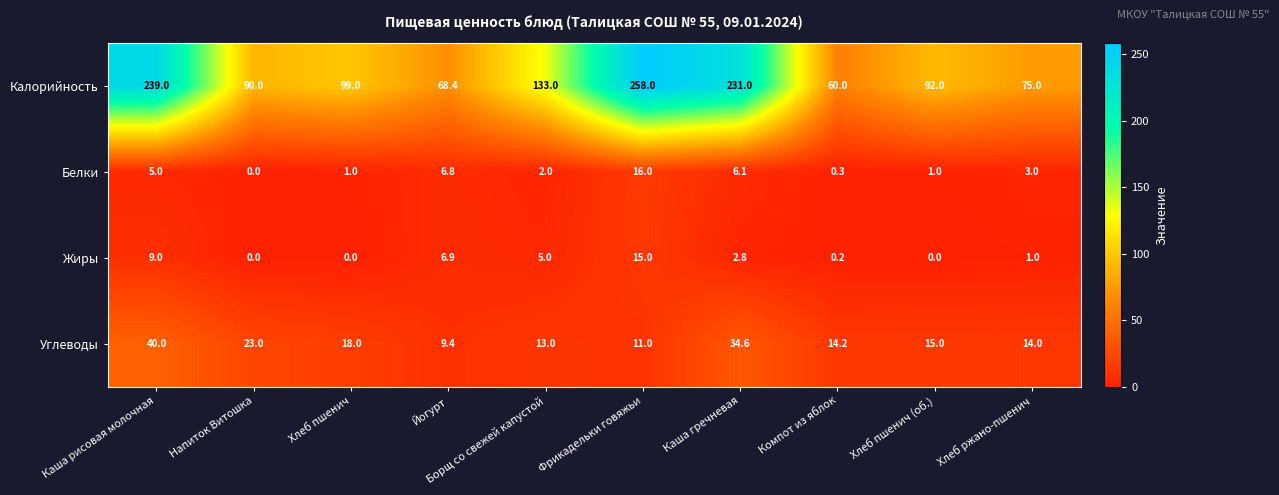

What is the difference between the Белки values at Йогурт and Напиток Витошка?

6.8